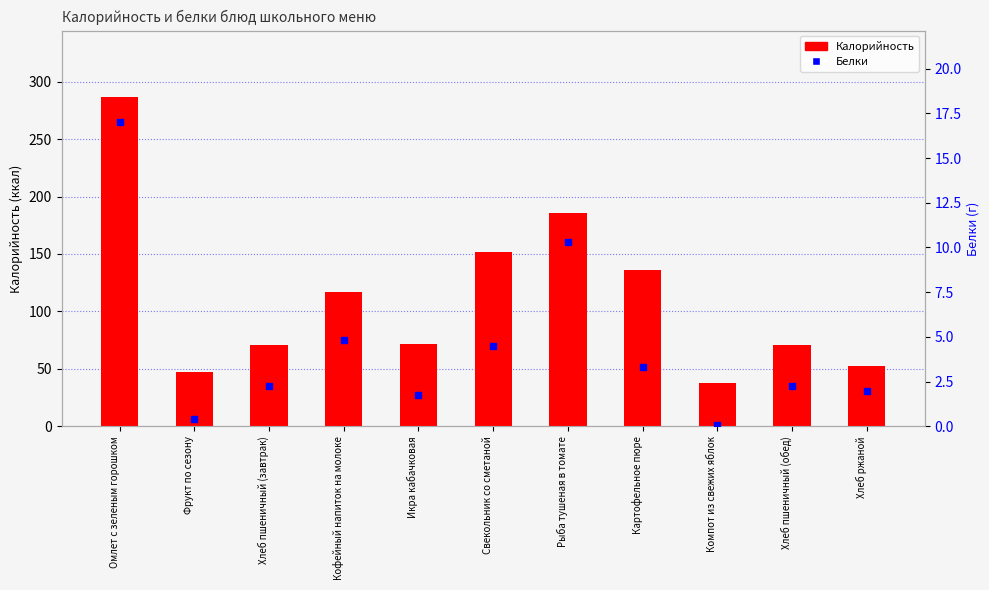

At how many categories does at least one series exceed 71?

6